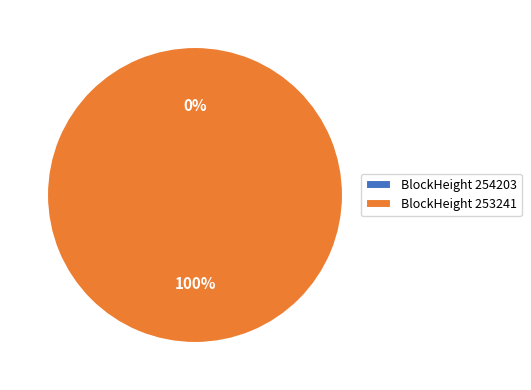

To the nearest percent, what is the average slice percentage?

50%